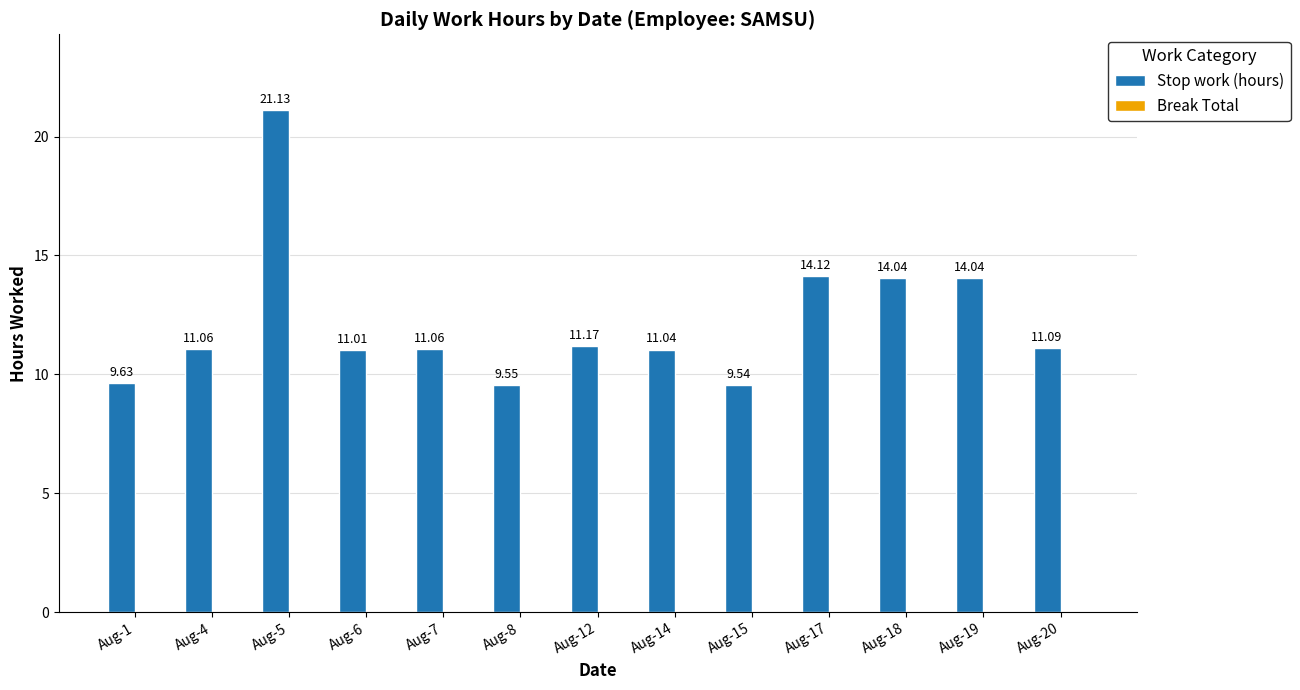

Which has a higher value, Aug-18 or Aug-17?

Aug-17